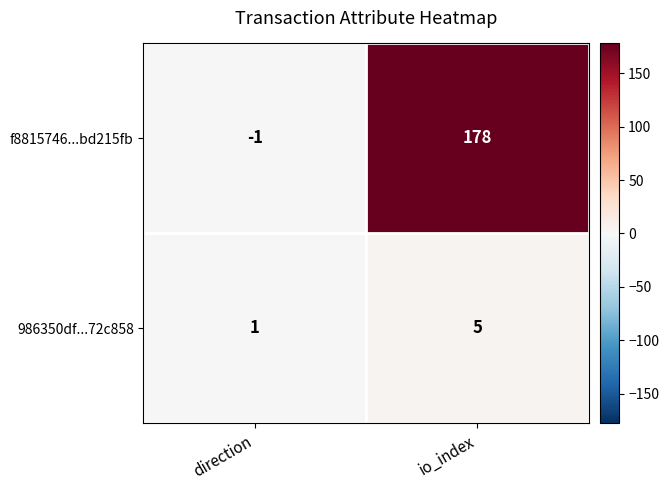

Rank the series at direction from lowest to highest value.

f8815746...bd215fb, 986350df...72c858